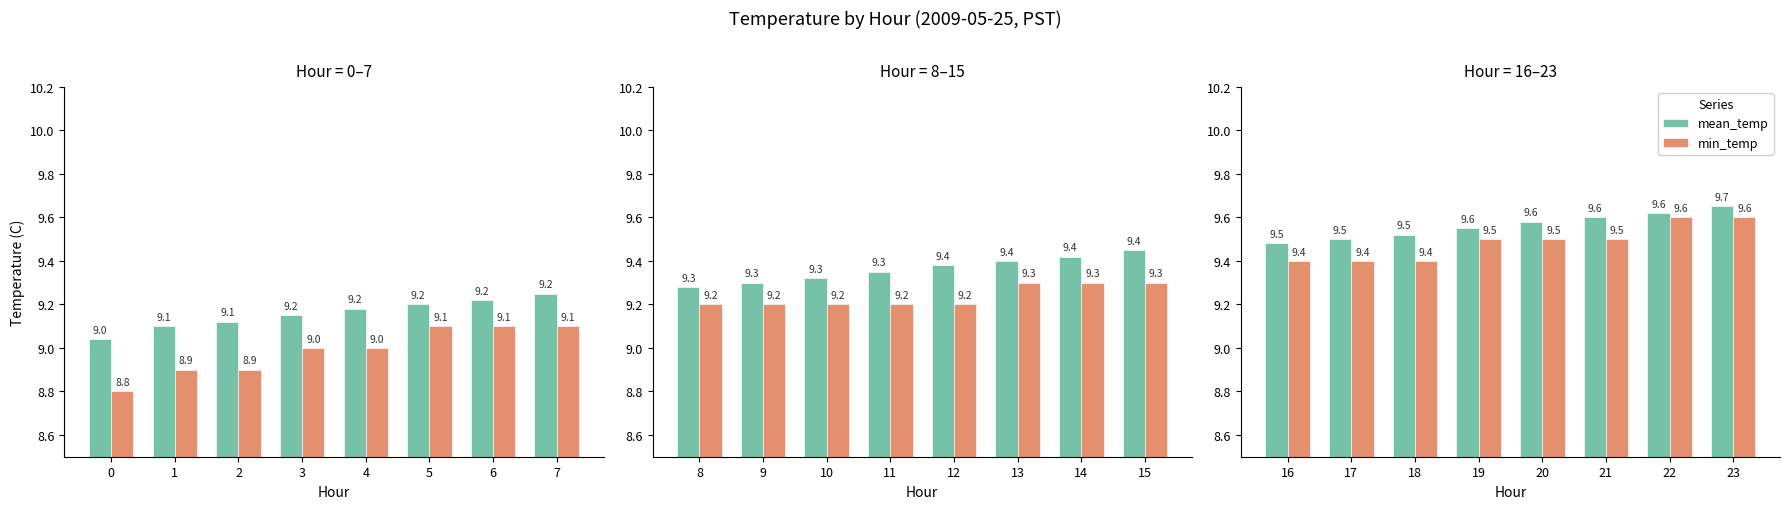

Rank the series at 7 from highest to lowest value.

mean_temp, min_temp